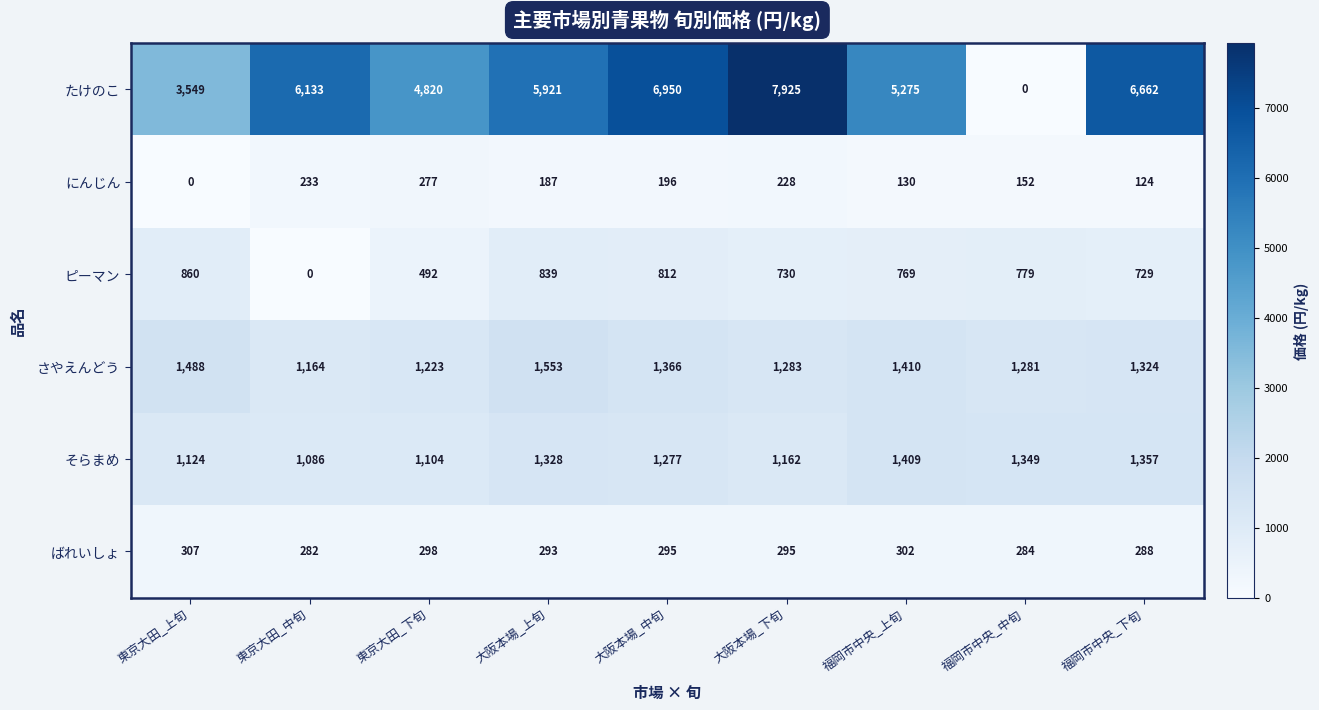

At which label does そらまめ first exceed 1277?

大阪本場_上旬